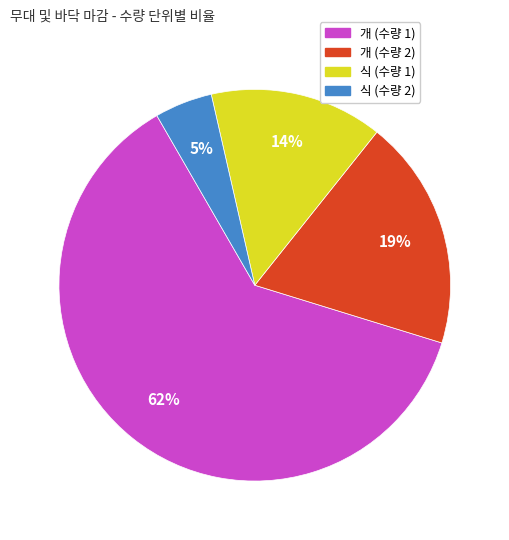

To the nearest percent, what is the difference between the largest and smallest slice percentages?

57%